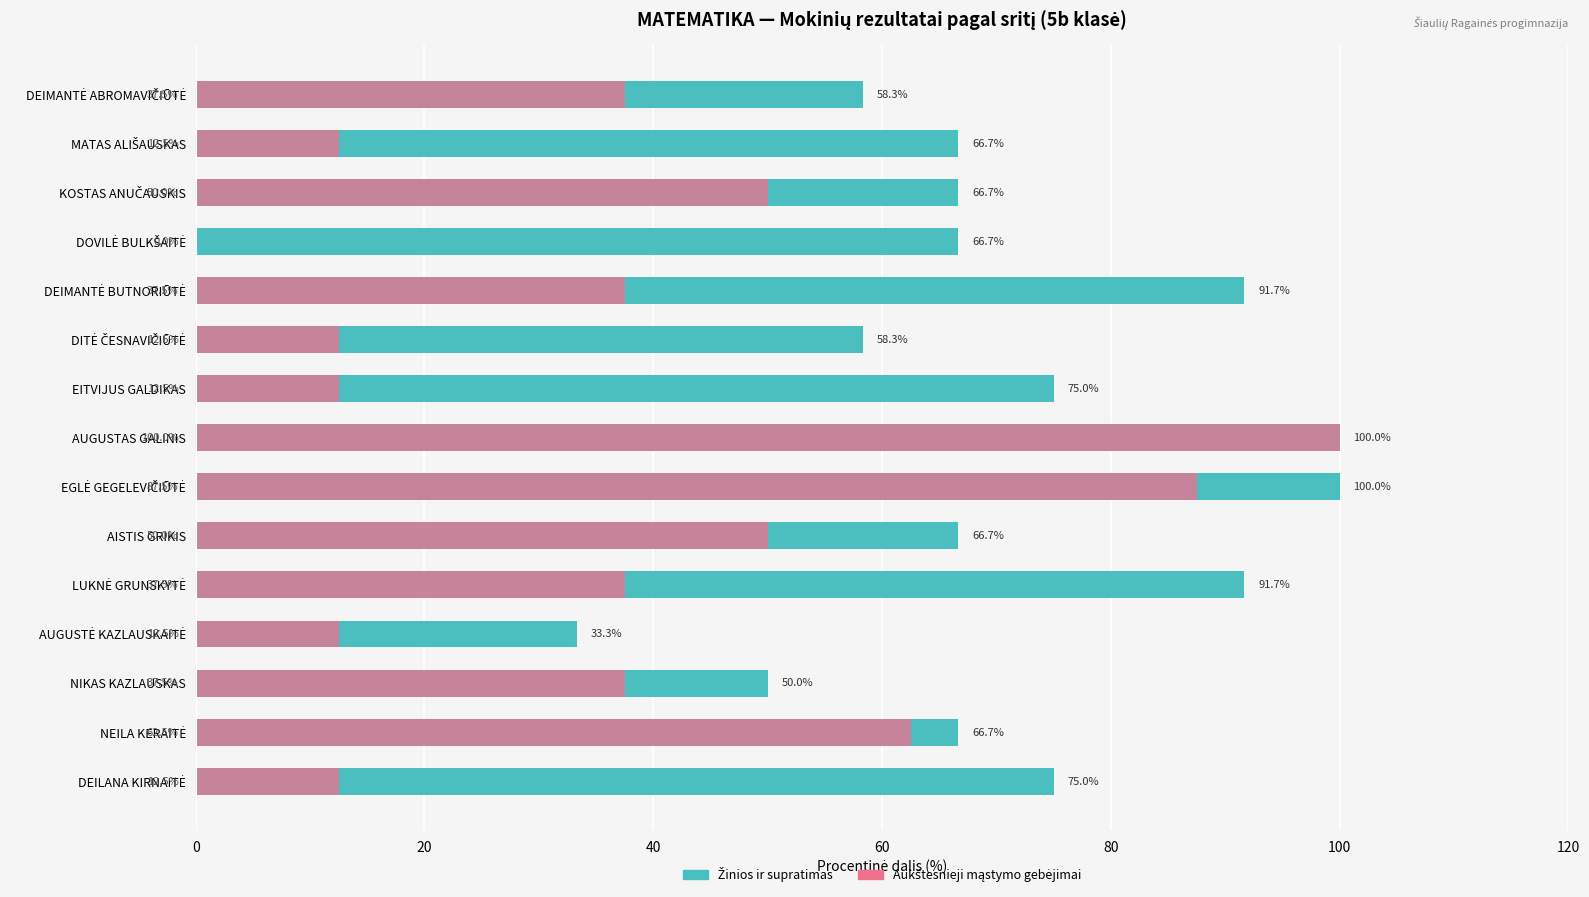

Between AISTIS GRIKIS and NEILA KERAITĖ, which series saw the biggest shift?

Aukštesnieji mąstymo gebėjimai